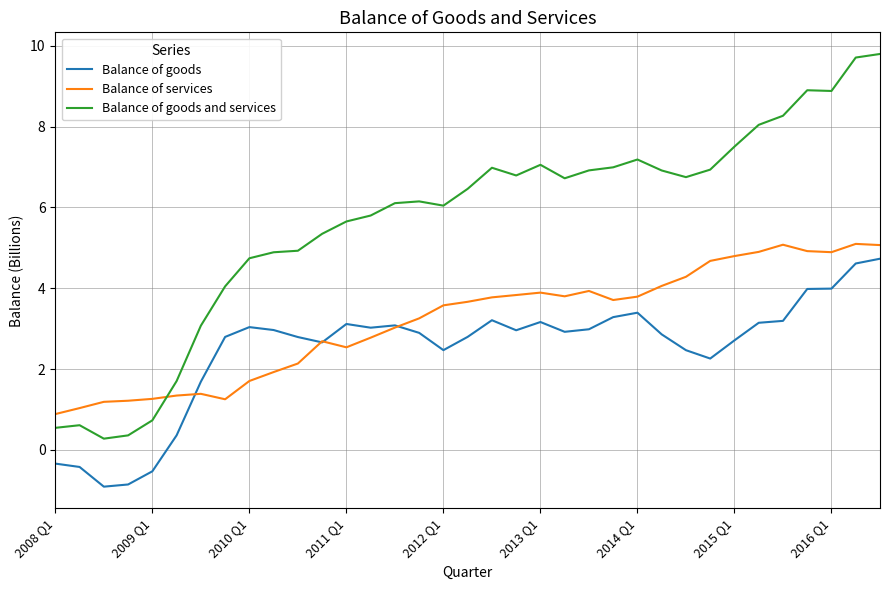

Rank the series by their average value, from lowest to highest.

Balance of goods, Balance of services, Balance of goods and services